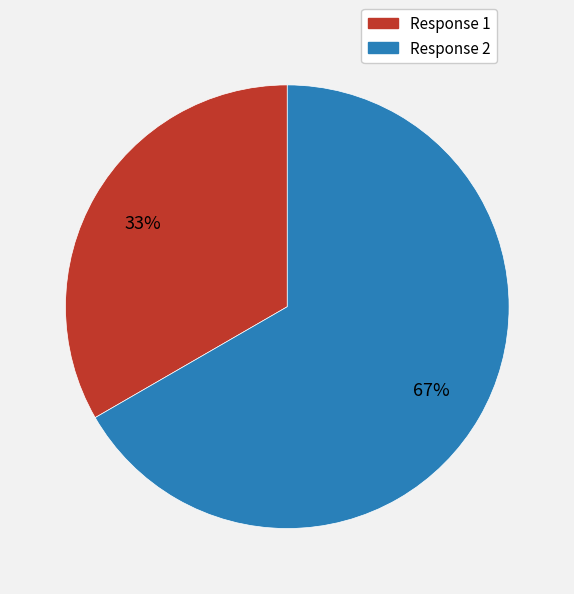

To the nearest percent, what percentage of the pie is Response 1?

33%